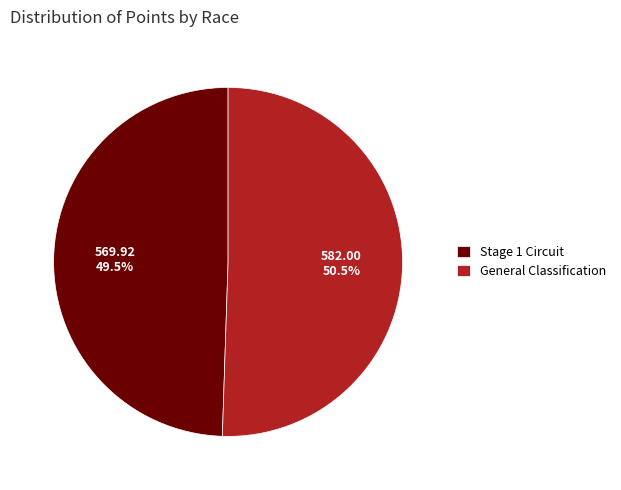

Do General Classification and Stage 1 Circuit together represent more than half of the pie?

Yes